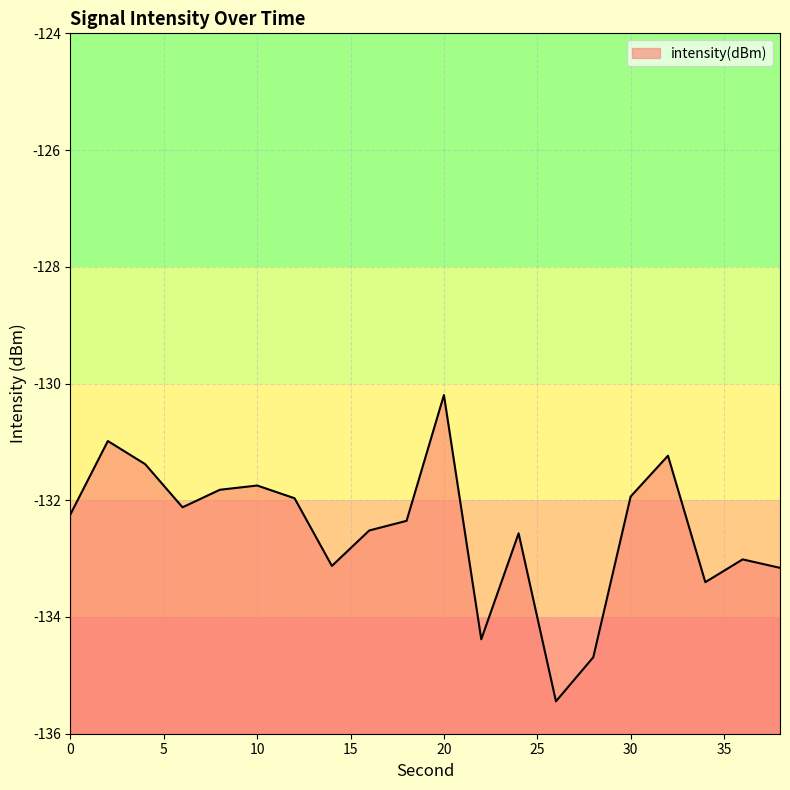

What is the average value?

-132.5